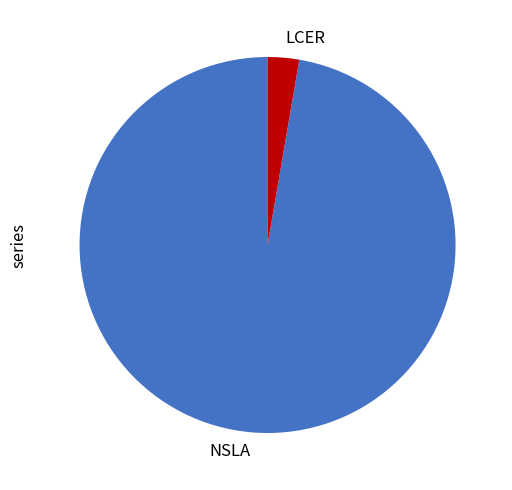

Between NSLA and LCER, which is larger?

NSLA